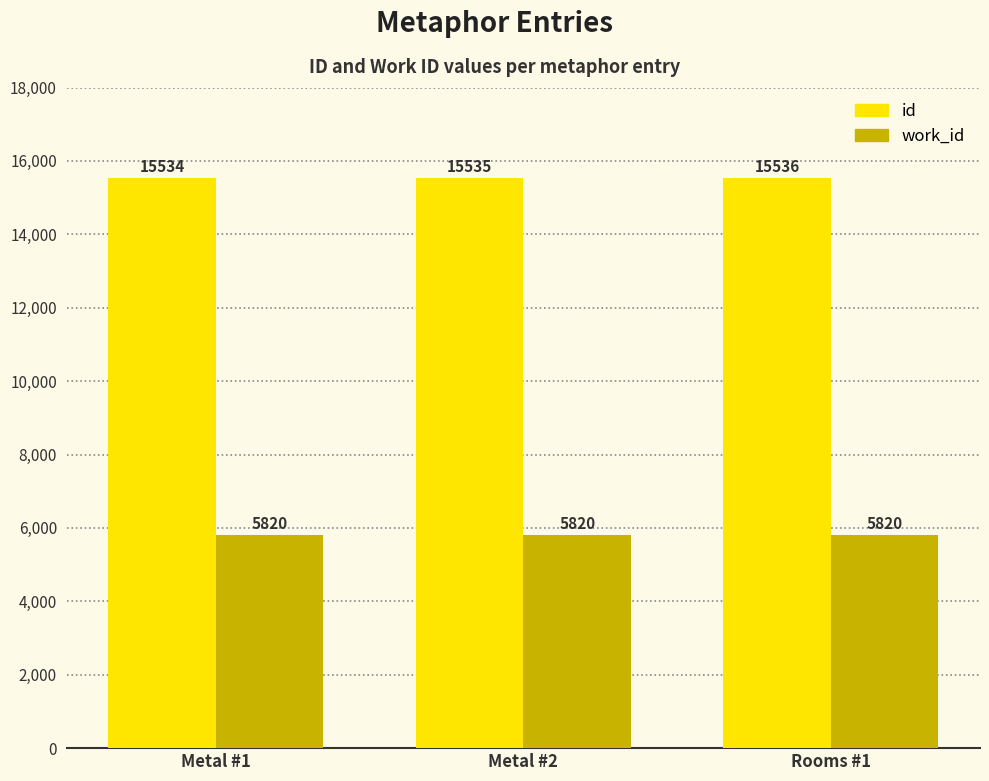

Reading left to right, list all the values displayed in this chart.

id: Metal #1=15534	Metal #2=15535	Rooms #1=15536
work_id: Metal #1=5820	Metal #2=5820	Rooms #1=5820